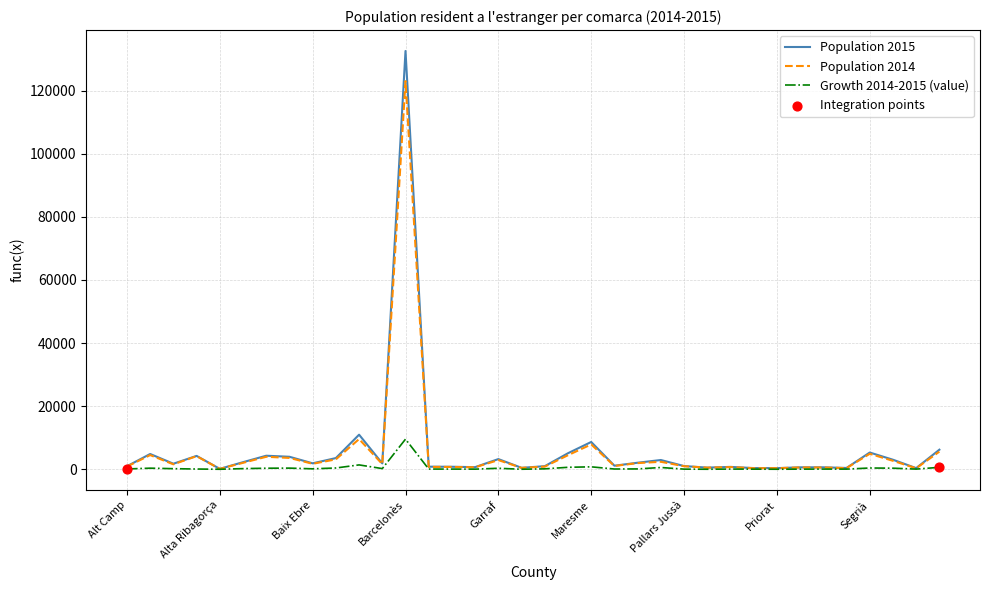

List the series in order of their peak value, highest first.

Population 2015, Population 2014, Growth 2014-2015 (value)